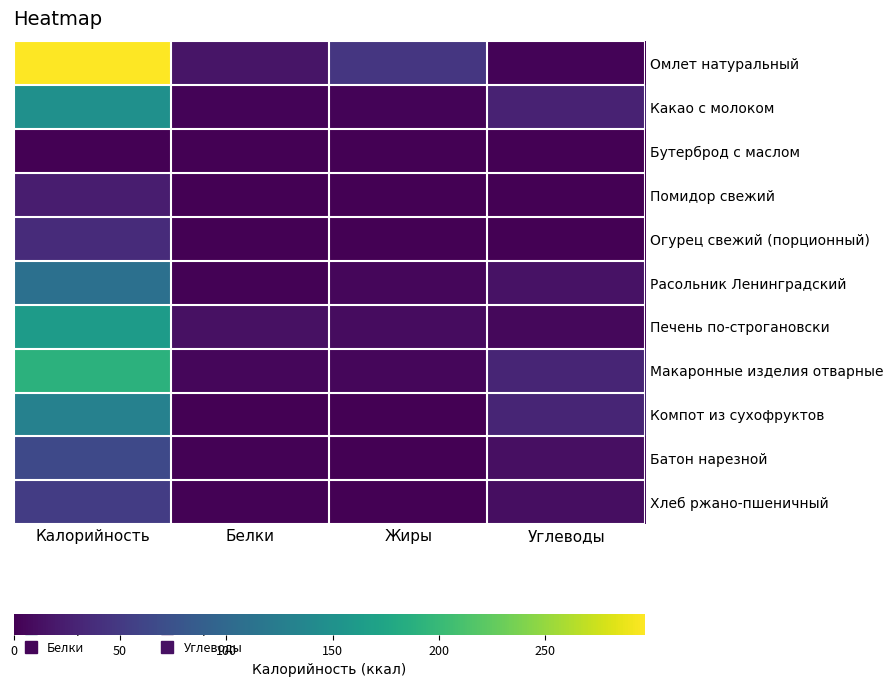

Which series has the largest total across all categories?

Омлет натуральный